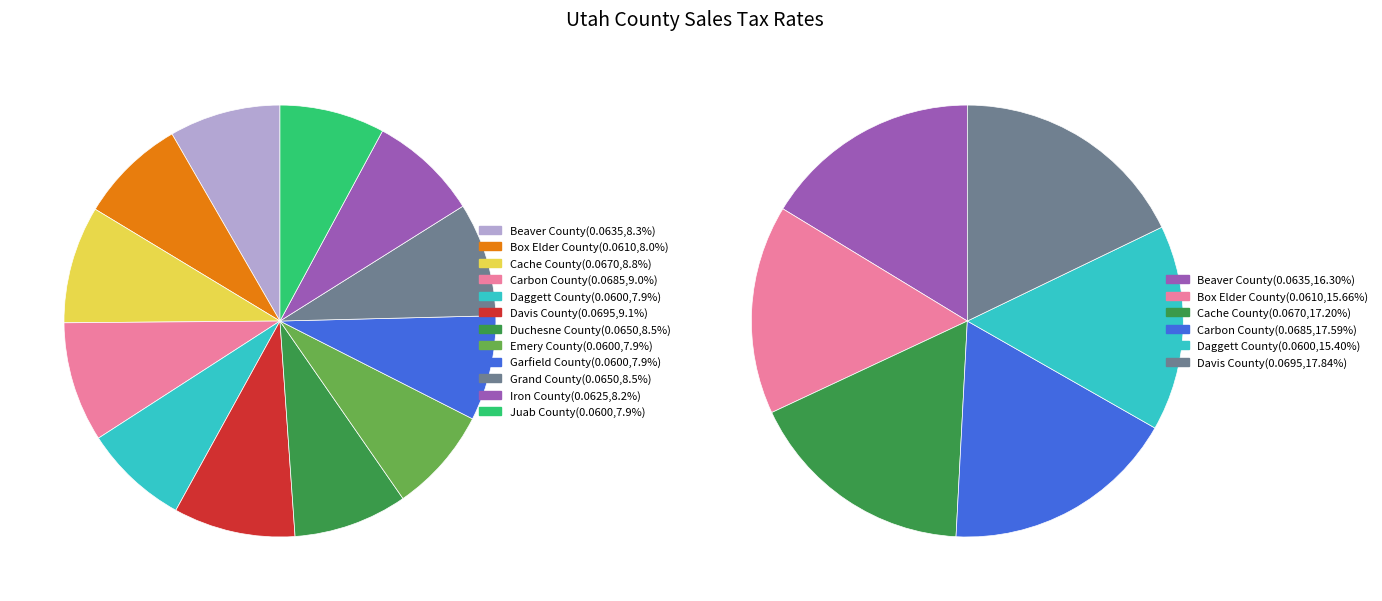

How many slices are in this pie chart?

12